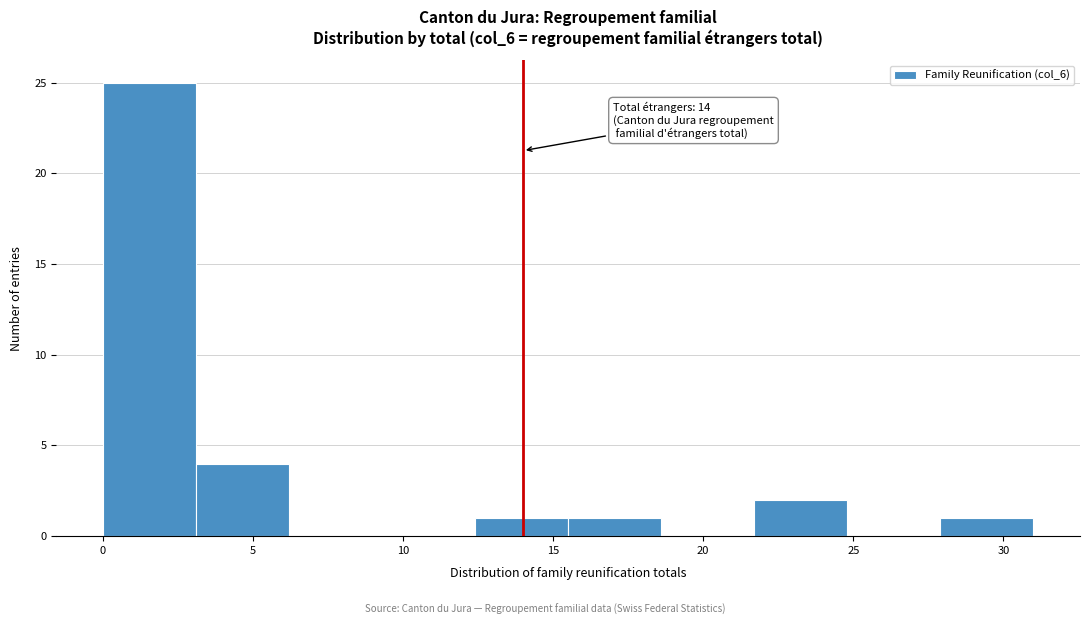

Over which range of the x-axis is the bar tallest?

0.0 to 3.1